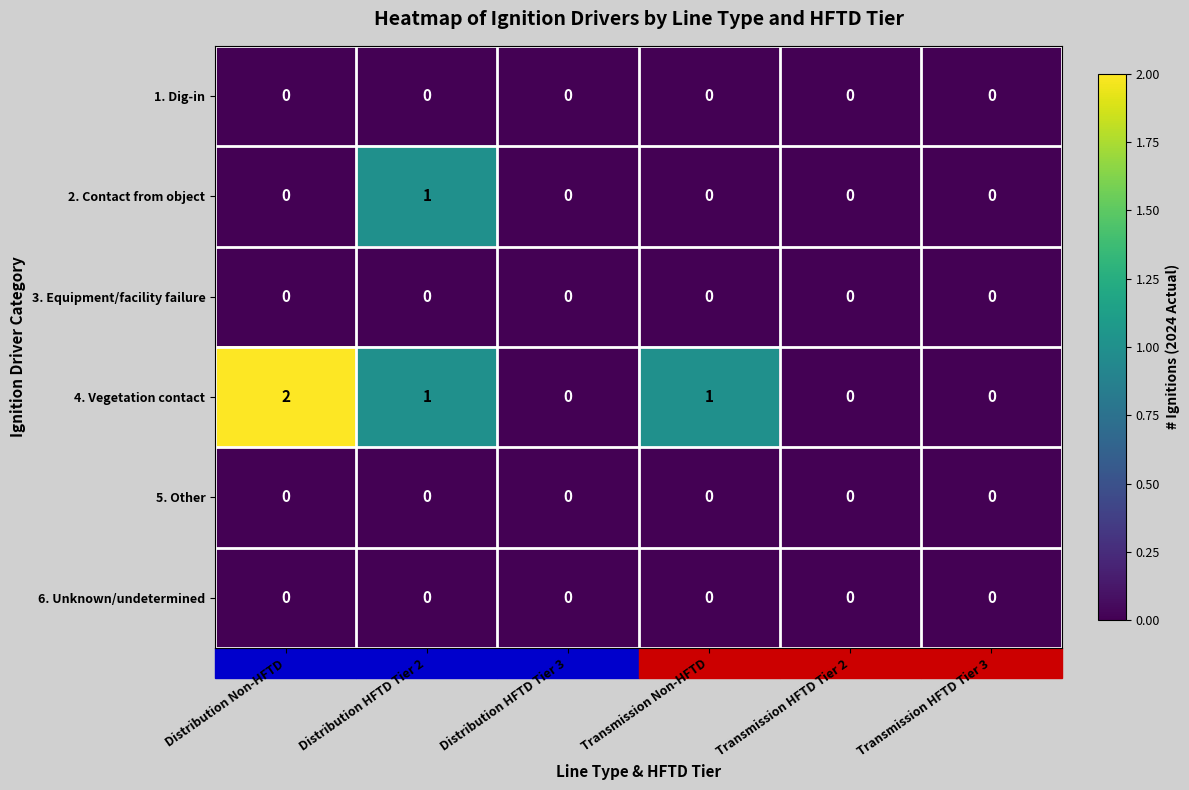

Which series has the largest total across all categories?

4. Vegetation contact